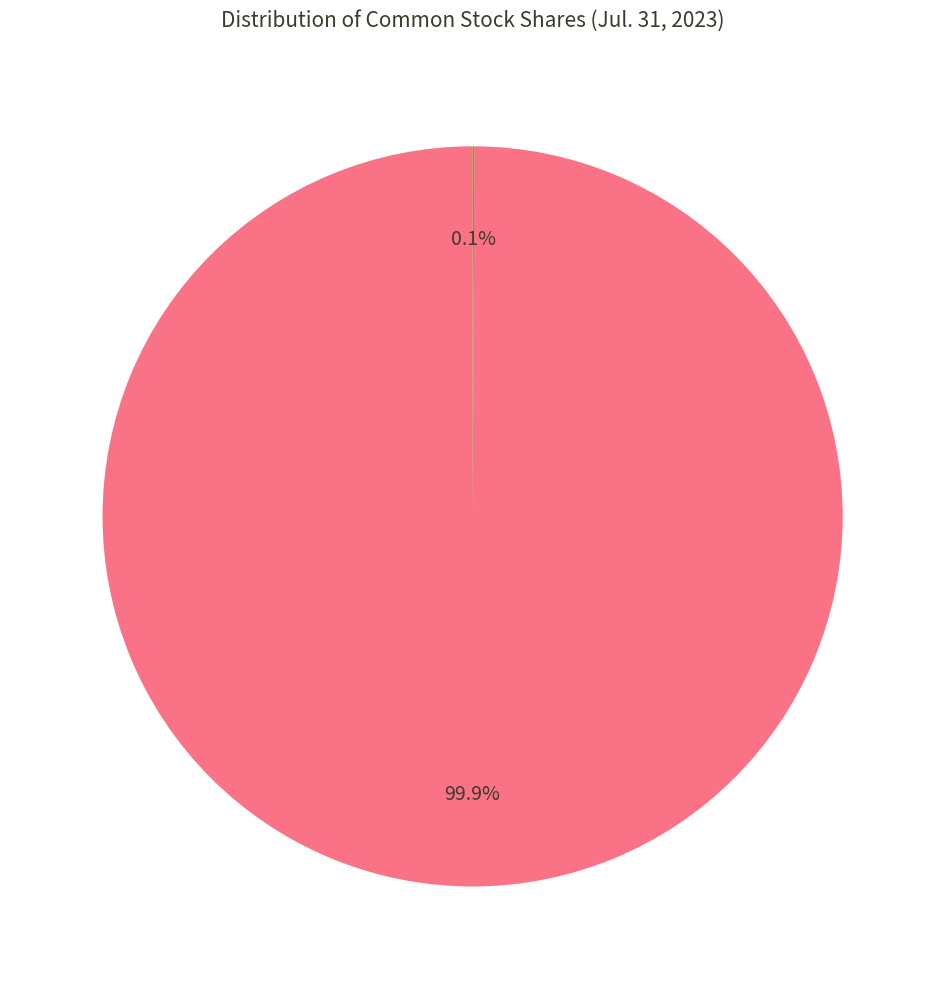

Is there a majority slice in this chart?

Yes